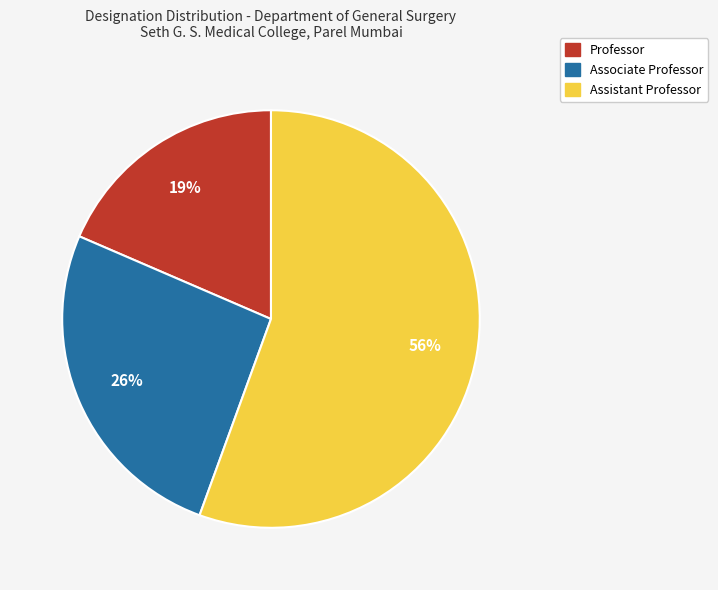

Between Associate Professor and Assistant Professor, which is larger?

Assistant Professor